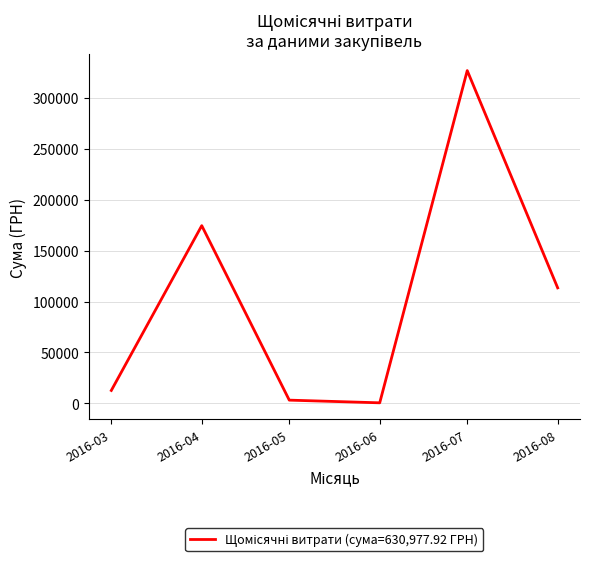

What is the greatest value displayed?

326572.3